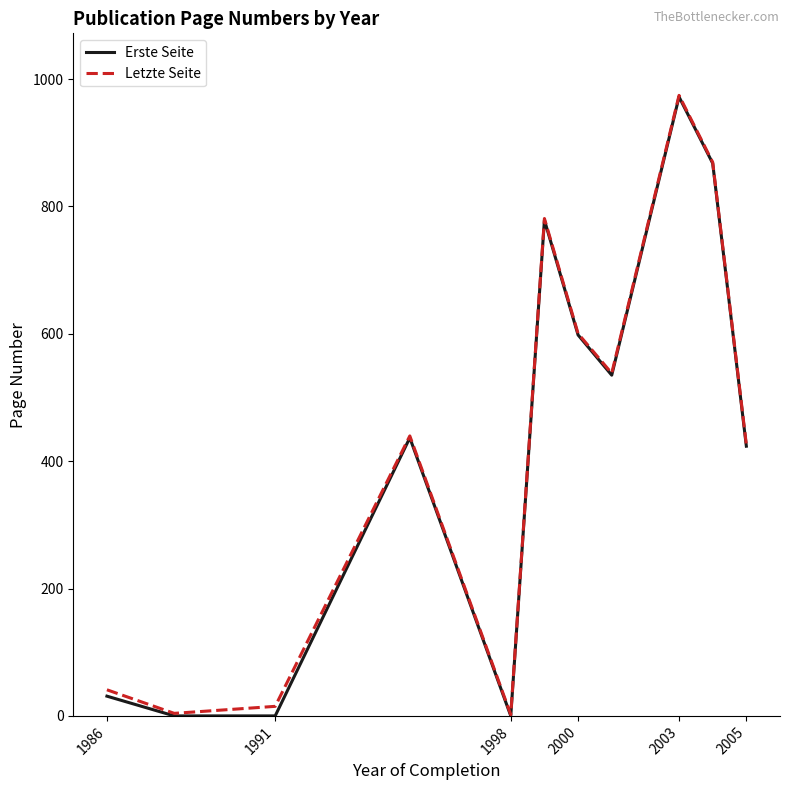

What is the difference between the second highest and second lowest values in the Erste Seite series?

867.7